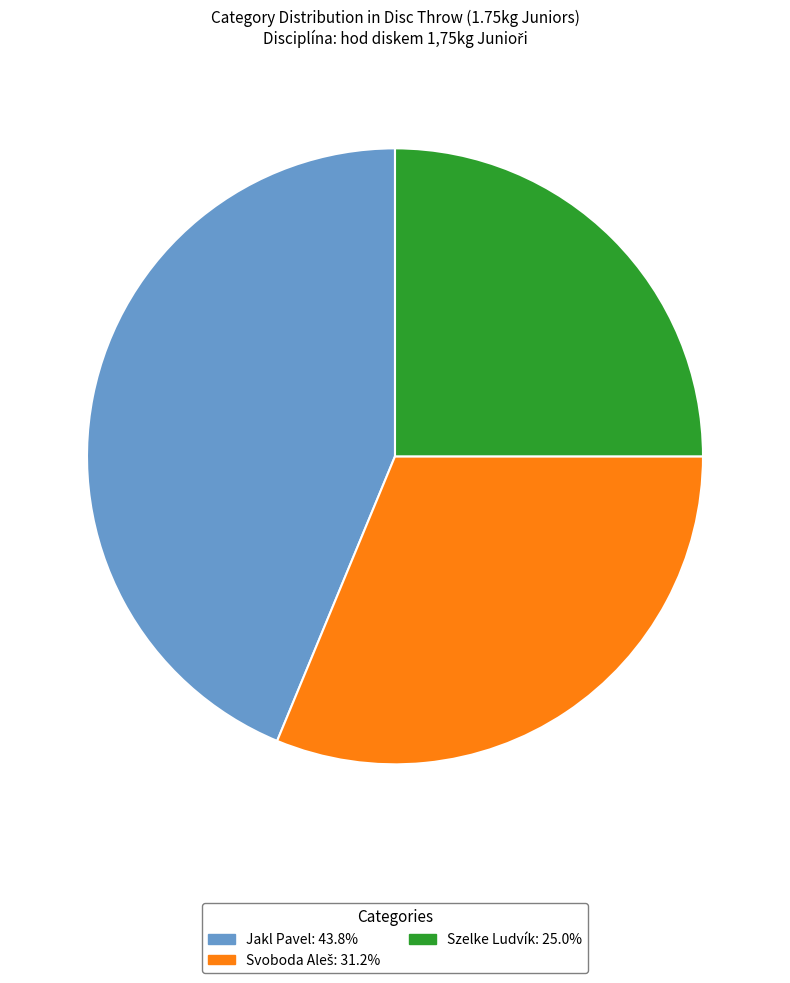

Is Jakl Pavel the majority of the pie?

No